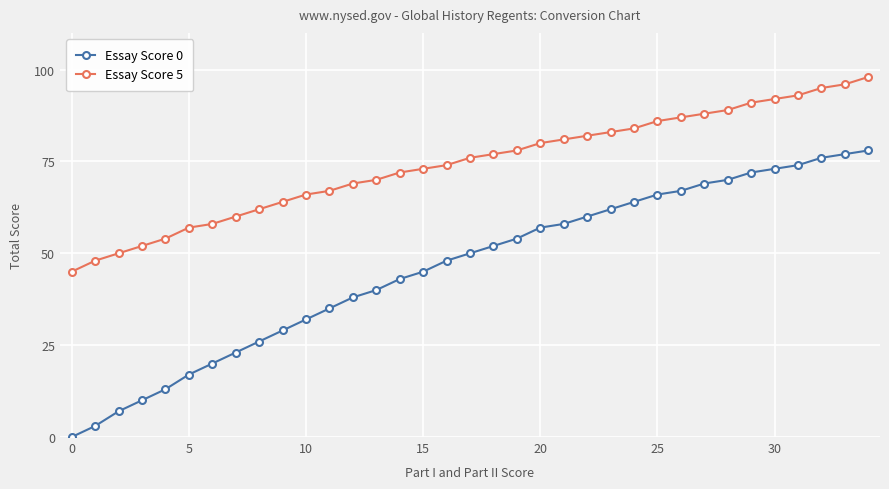

How many values in the Essay Score 0 series are below 50?

17